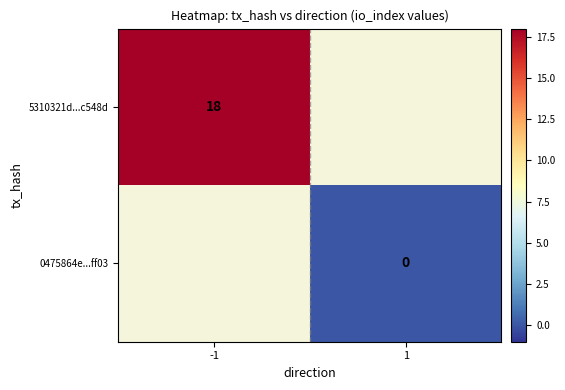

The 5310321d...c548d series shows 18 at -1. True or false?

True